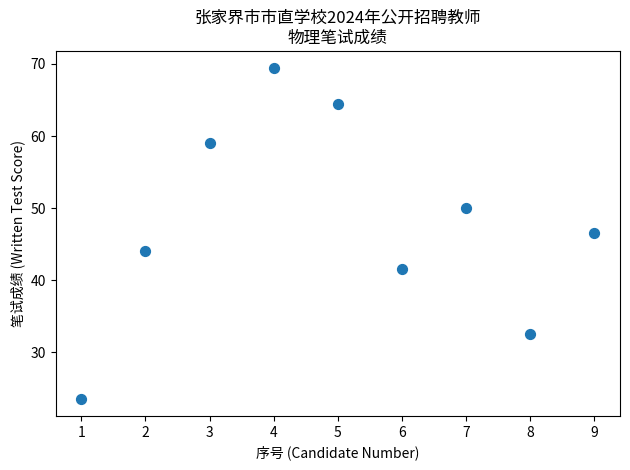

What is the range of X values (max minus min)?

8.0